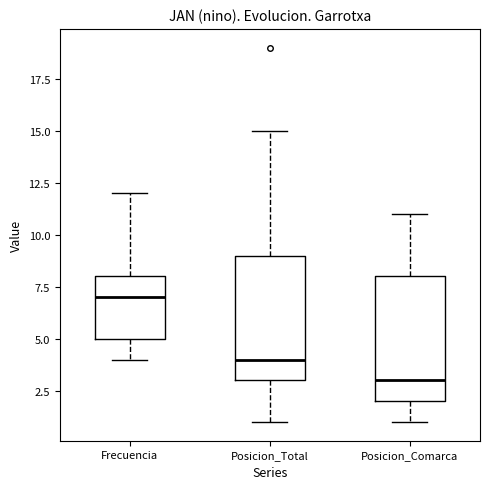

Which box's median line is the highest?

Frecuencia